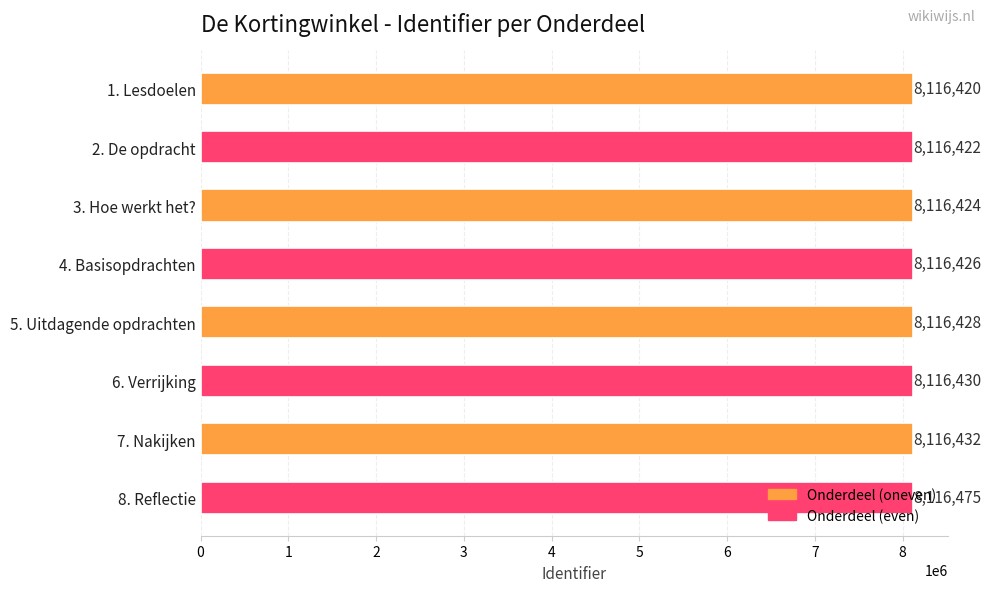

Does the chart contain any negative values?

No